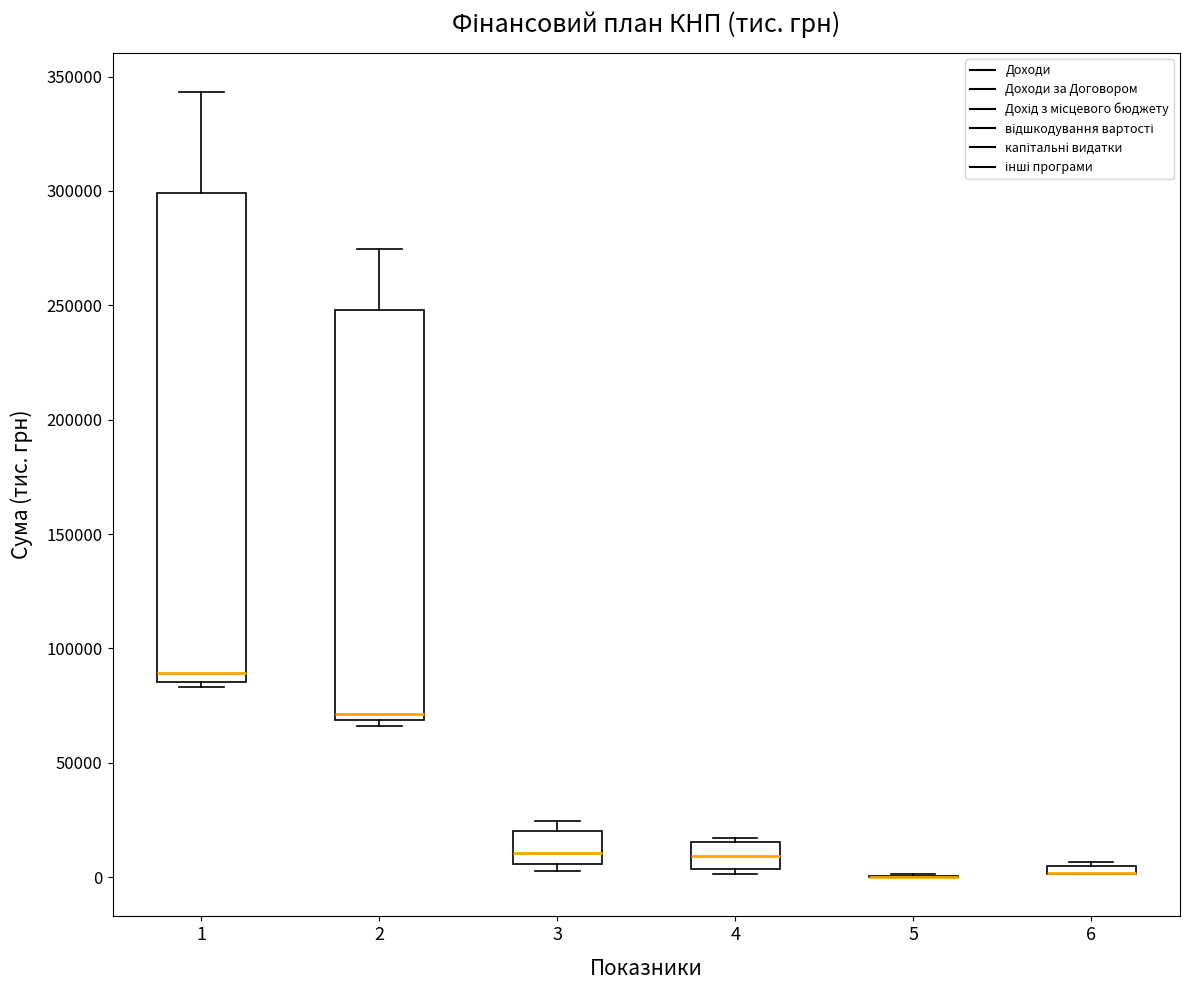

Which box is the tallest, from its lower edge to its upper edge?

1